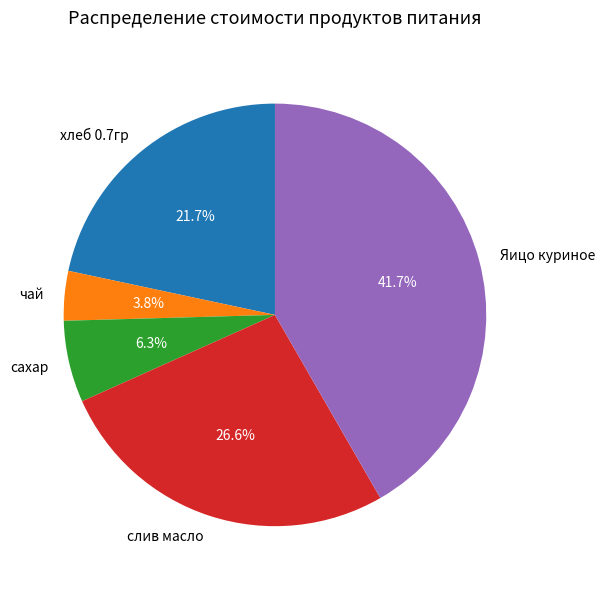

To the nearest percent, what is the combined percentage of чай and сахар?

10%